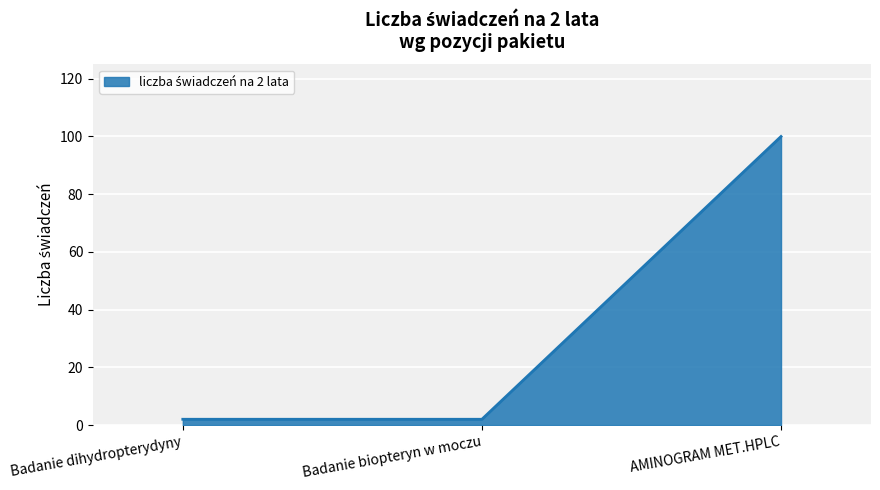

How many lines are shown in the chart?

1